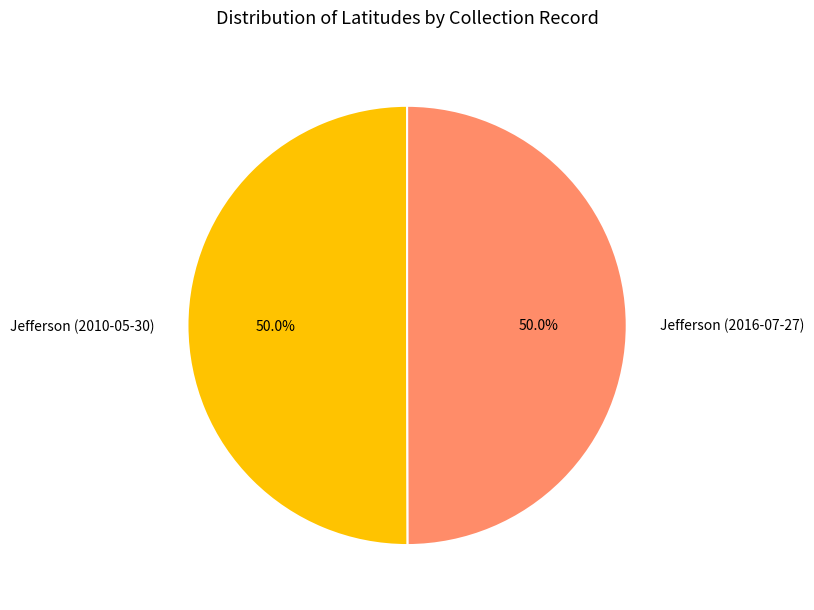

What percentage is the Jefferson (2016-07-27) slice, to the nearest percent?

50%